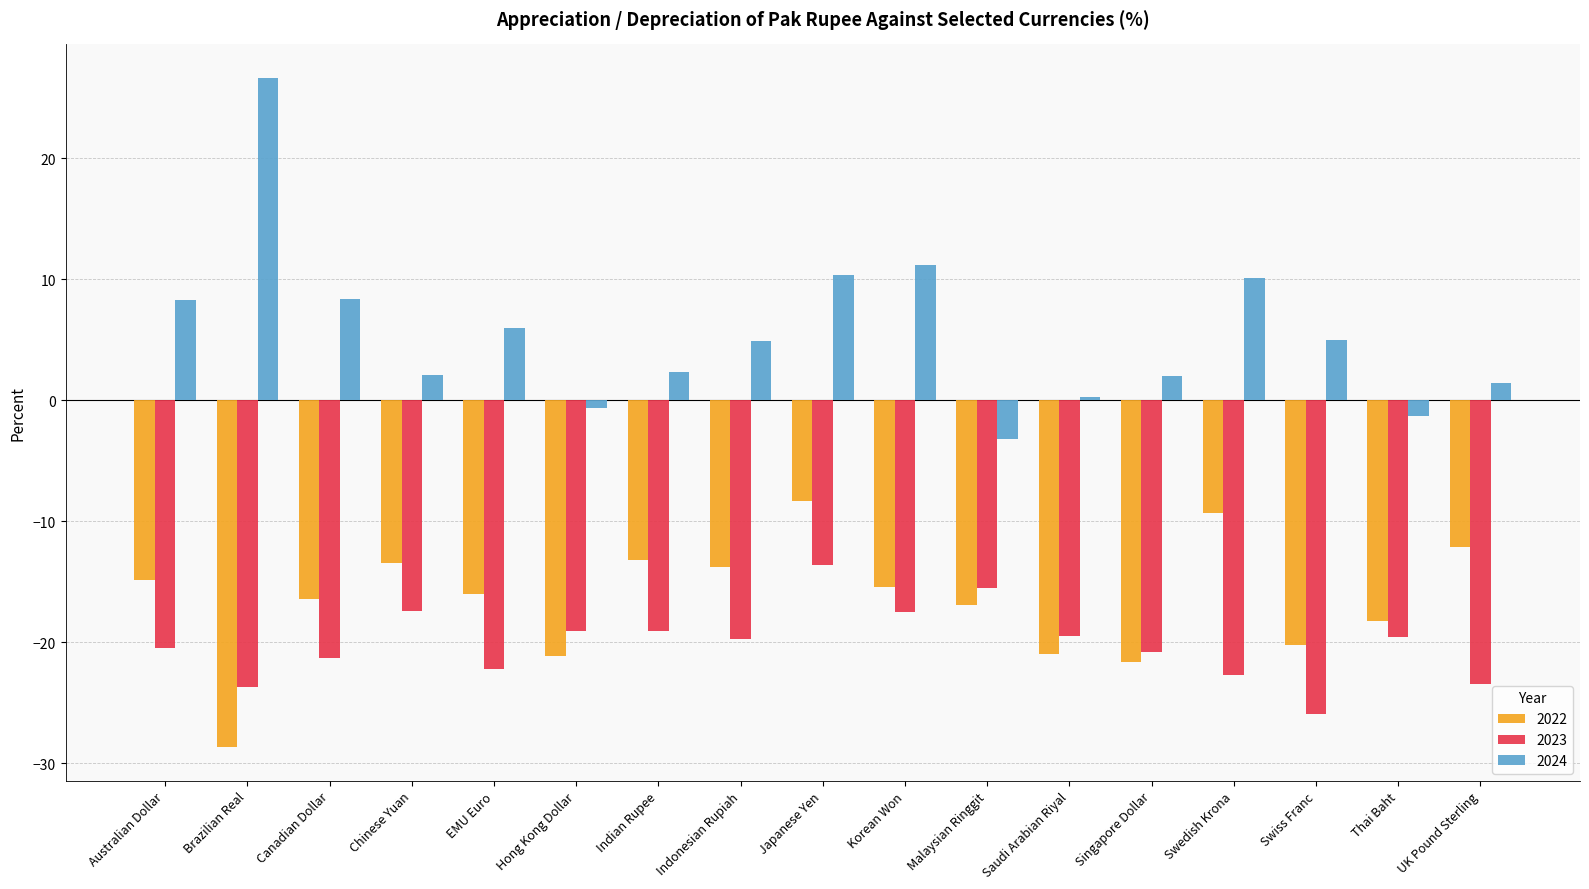

Which series changed the most between Canadian Dollar and Japanese Yen?

2022